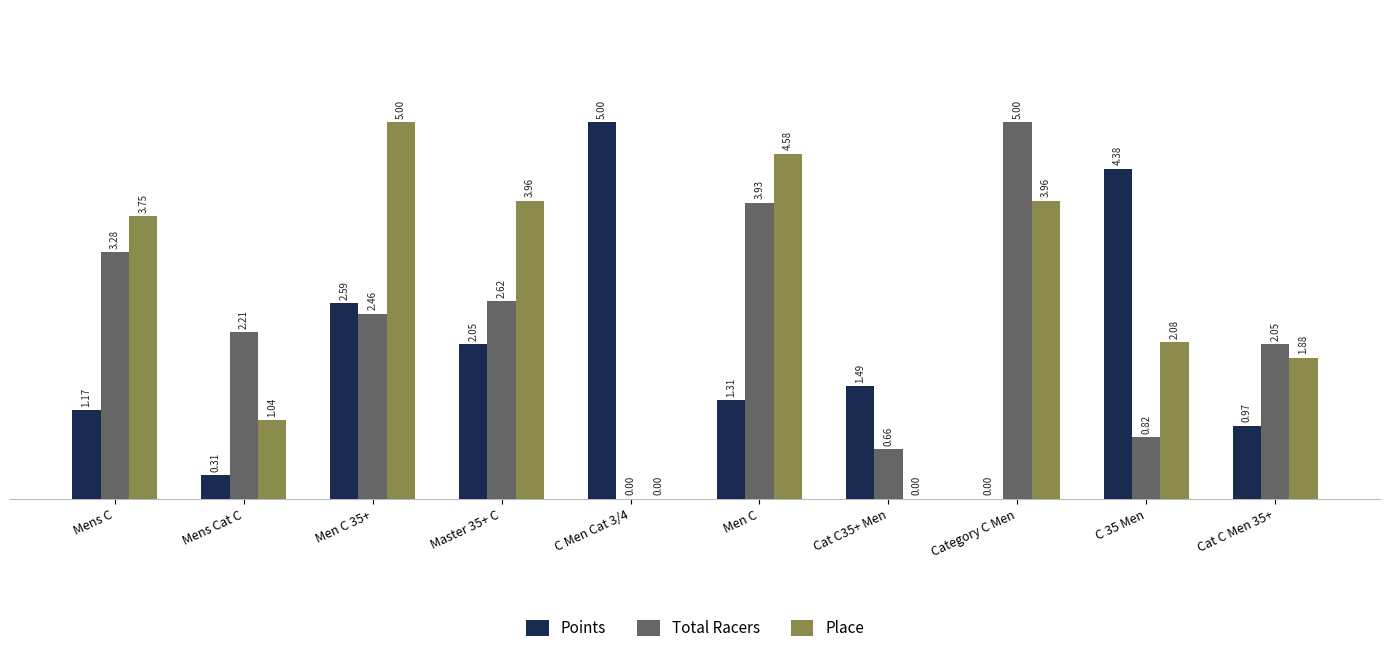

Is the value of Points at C 35 Men greater than the value of Total Racers at Master 35+ C?

Yes